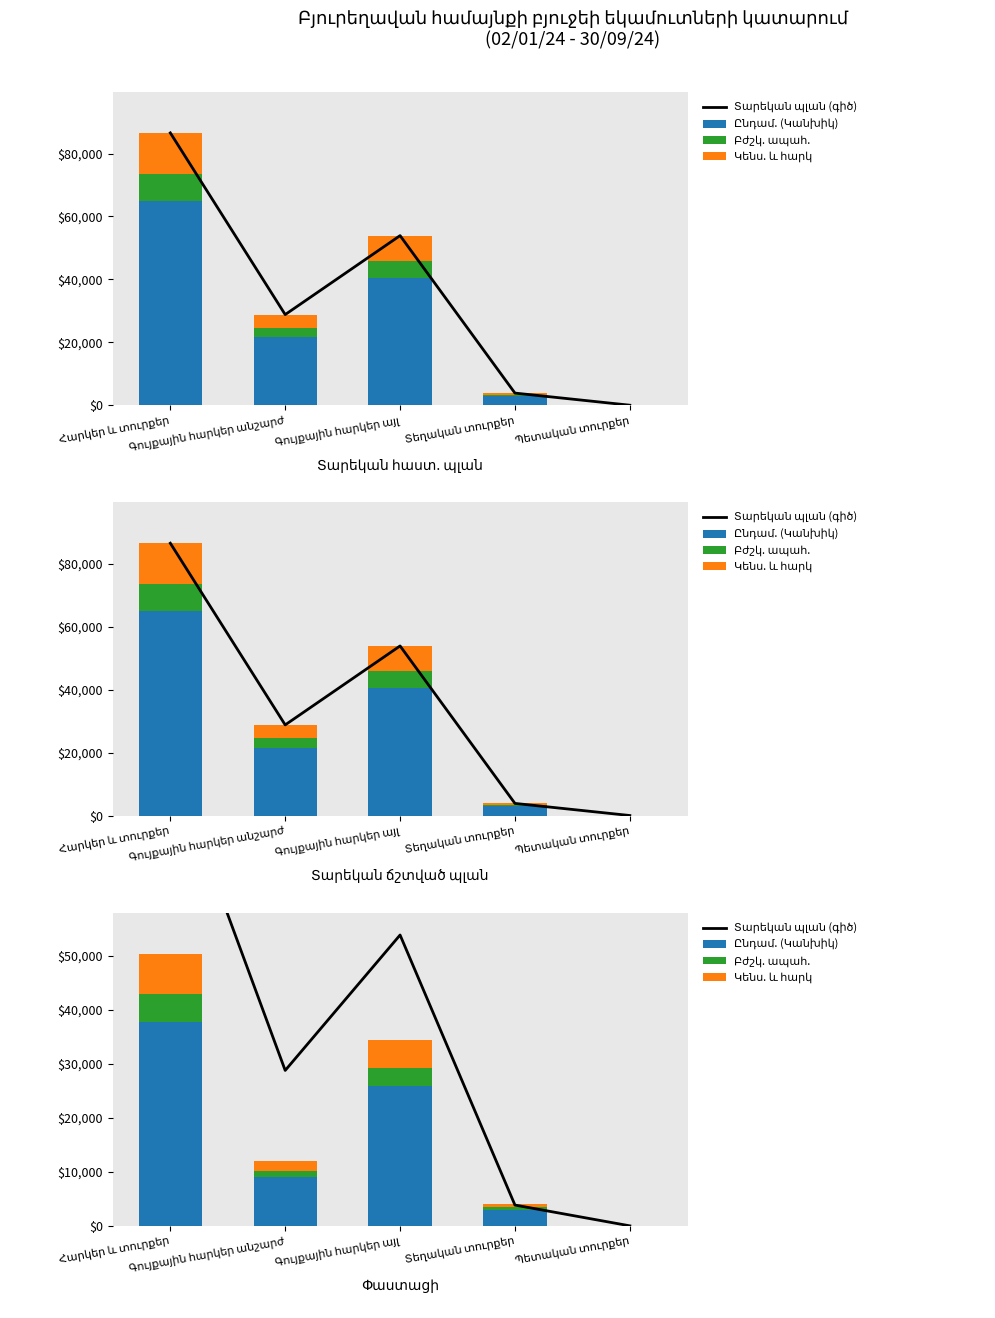

What is the difference between the second highest and second lowest values in the Բժշկ. ապահ. series?

3049.4